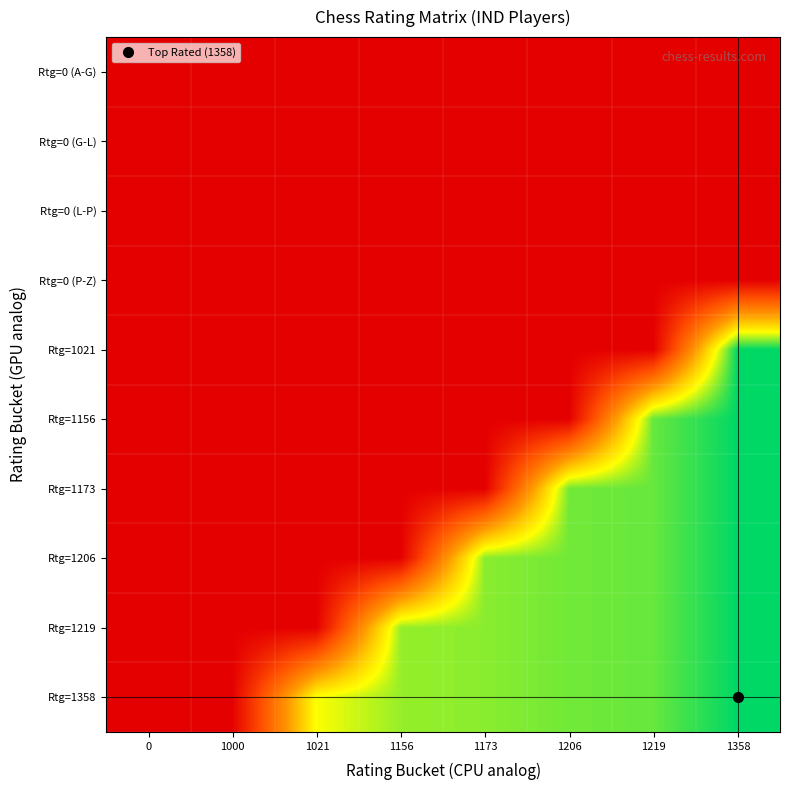

Reading left to right, list all the values displayed in this chart.

Rtg=0 (A-G): 0=0	1000=0	1021=0	1156=0	1173=0	1206=0	1219=0	1358=0
Rtg=0 (G-L): 0=0	1000=0	1021=0	1156=0	1173=0	1206=0	1219=0	1358=0
Rtg=0 (L-P): 0=0	1000=0	1021=0	1156=0	1173=0	1206=0	1219=0	1358=0
Rtg=0 (P-Z): 0=0	1000=0	1021=0	1156=0	1173=0	1206=0	1219=0	1358=0
Rtg=1021: 0=0	1000=0	1021=0	1156=0	1173=0	1206=0	1219=0	1358=1358
Rtg=1156: 0=0	1000=0	1021=0	1156=0	1173=0	1206=0	1219=1219	1358=1358
Rtg=1173: 0=0	1000=0	1021=0	1156=0	1173=0	1206=1206	1219=1219	1358=1358
Rtg=1206: 0=0	1000=0	1021=0	1156=0	1173=1173	1206=1206	1219=1219	1358=1358
Rtg=1219: 0=0	1000=0	1021=0	1156=1156	1173=1173	1206=1206	1219=1219	1358=1358
Rtg=1358: 0=0	1000=0	1021=1021	1156=1156	1173=1173	1206=1206	1219=1219	1358=1358